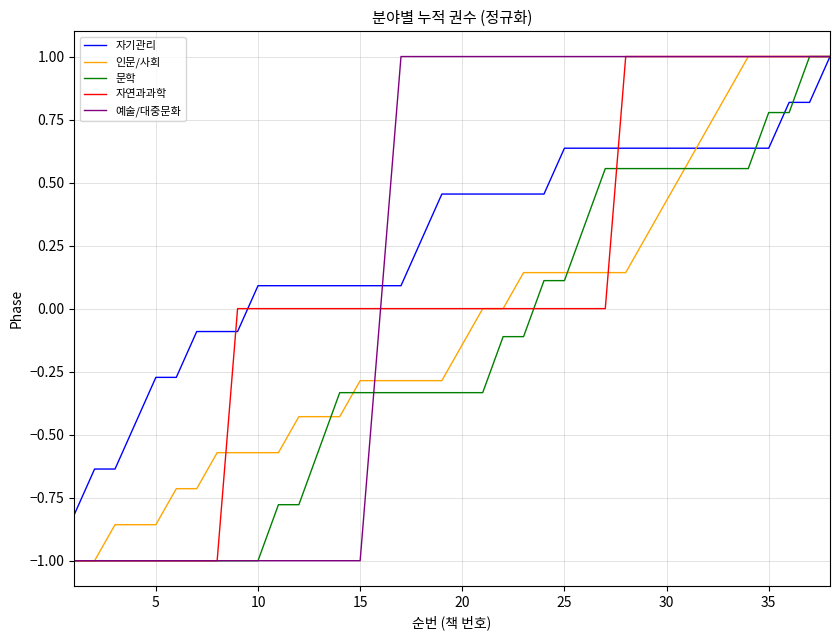

What is the maximum value for 자기관리?

1.0